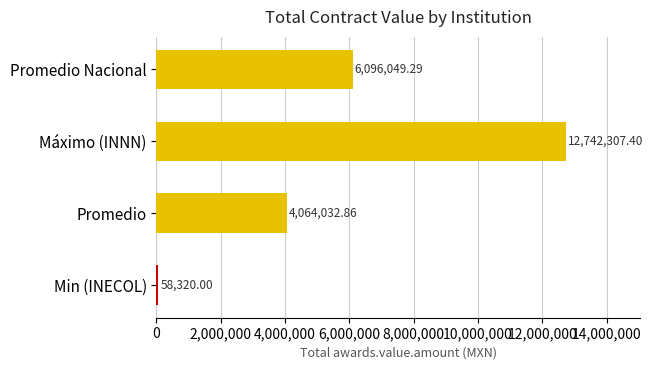

Does the chart contain stacked bars?

No